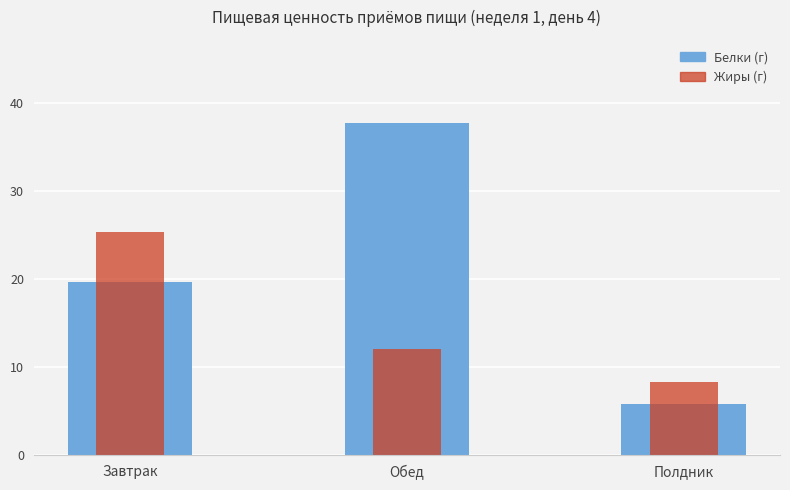

At which category is the sum across all series the highest?

Обед